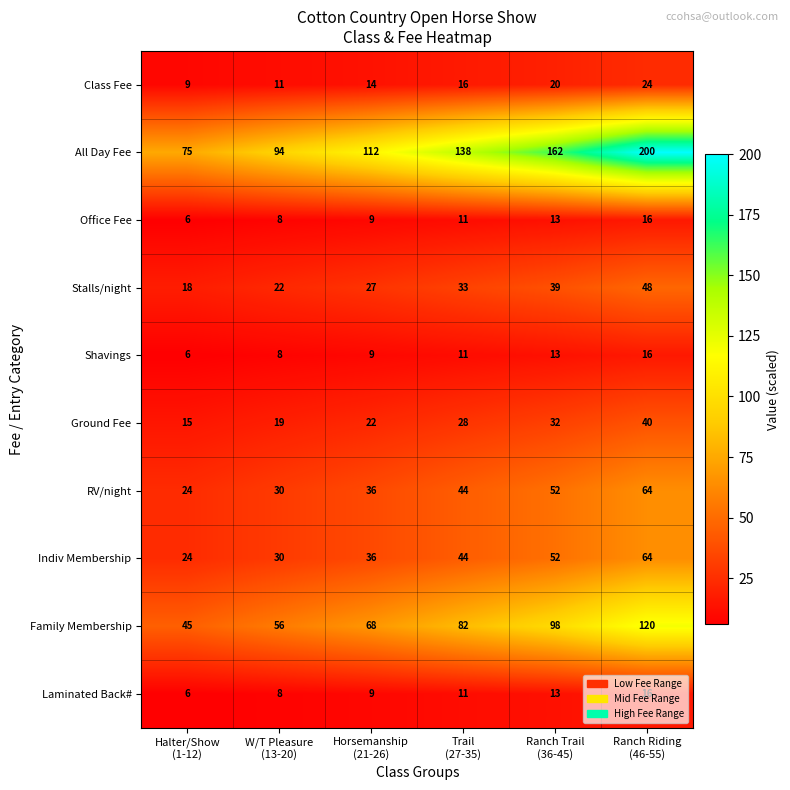

At which category is the sum across all series the highest?

Ranch Riding
(46-55)